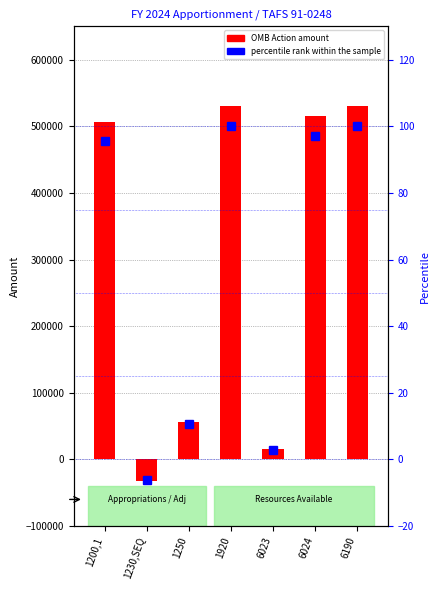

What position from the left is 1920?

4